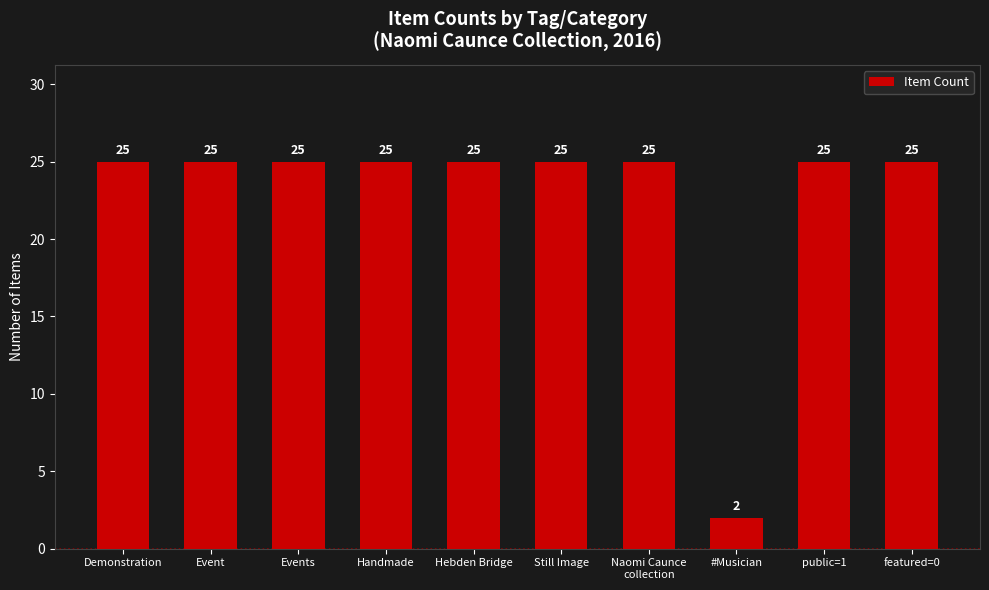

Does the chart contain stacked bars?

No